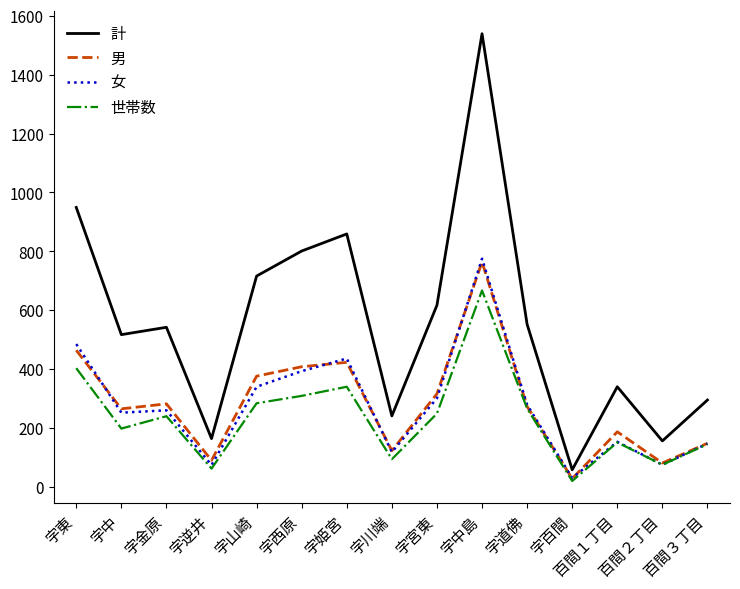

What is the spread (max minus min) of values at 字宮東?

368